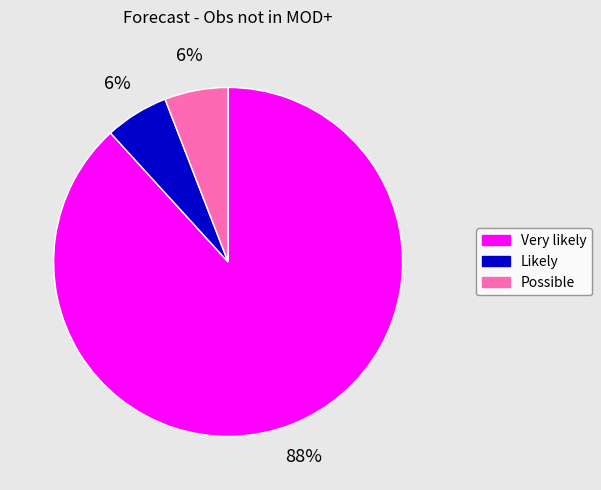

Does any single category account for the majority?

Yes